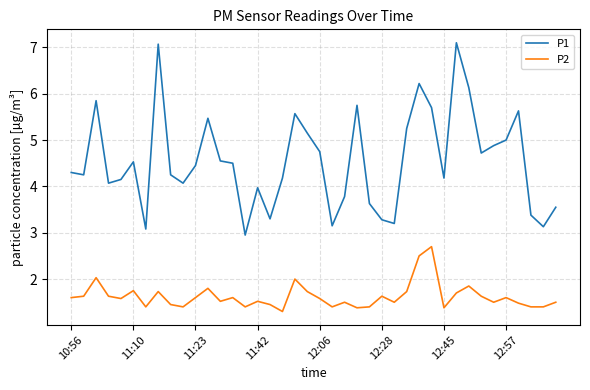

What is the highest value of the P1 series?

7.1